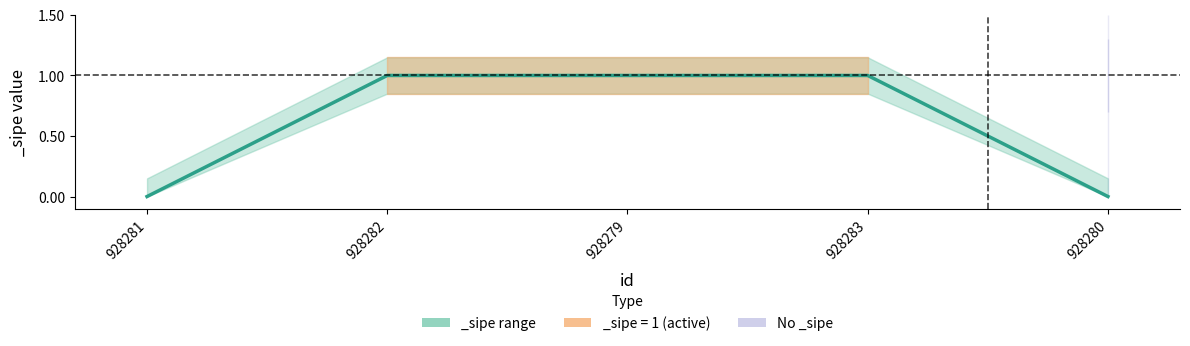

How many sipe_lower values are between 0 and 1?

5